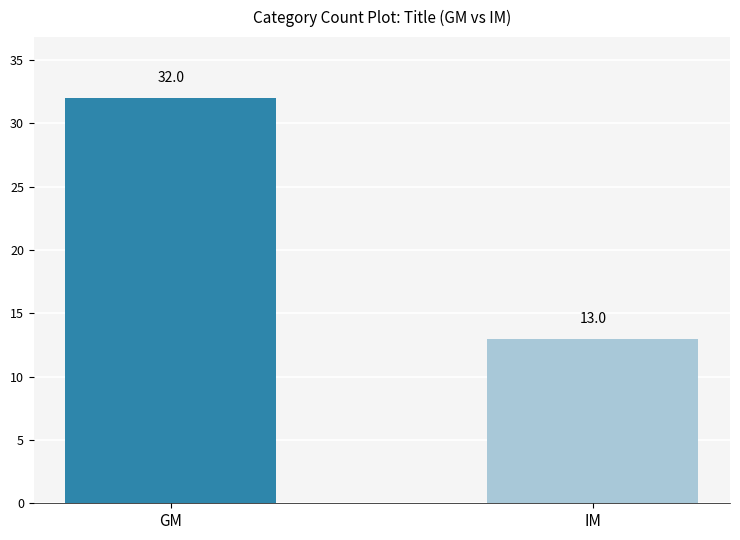

What is the label of the 2nd bar from the left?

IM